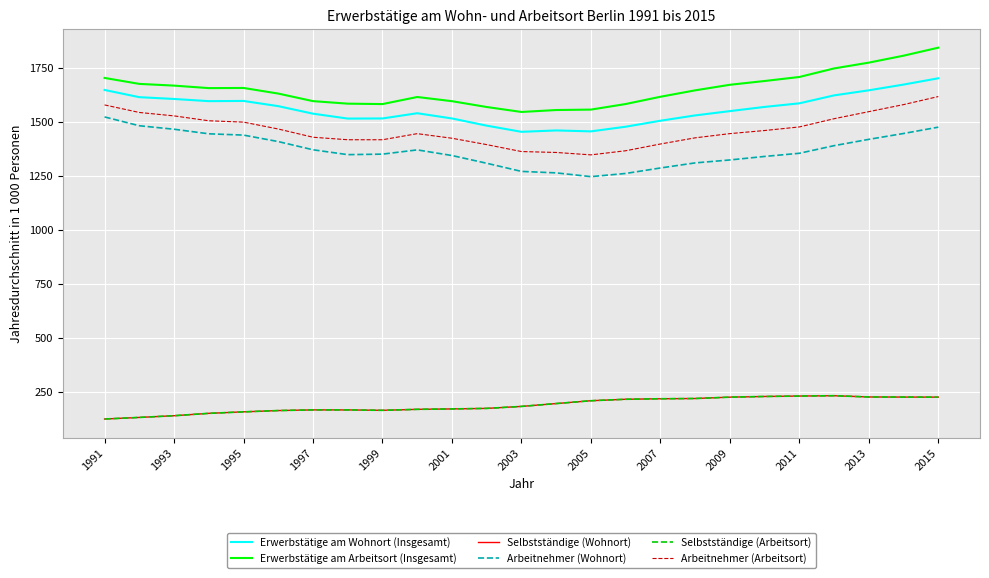

Is this an area chart (filled region under the line)?

No